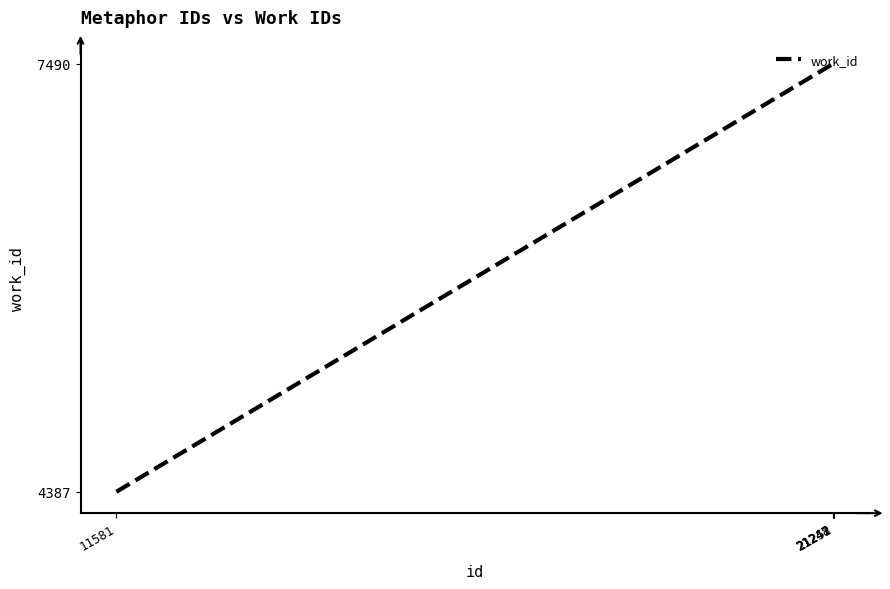

What is the sum of all values?

34347